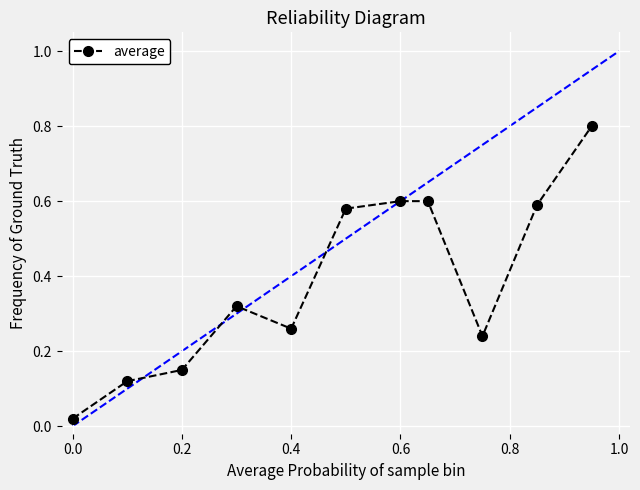

What is the sum of all values?

4.3